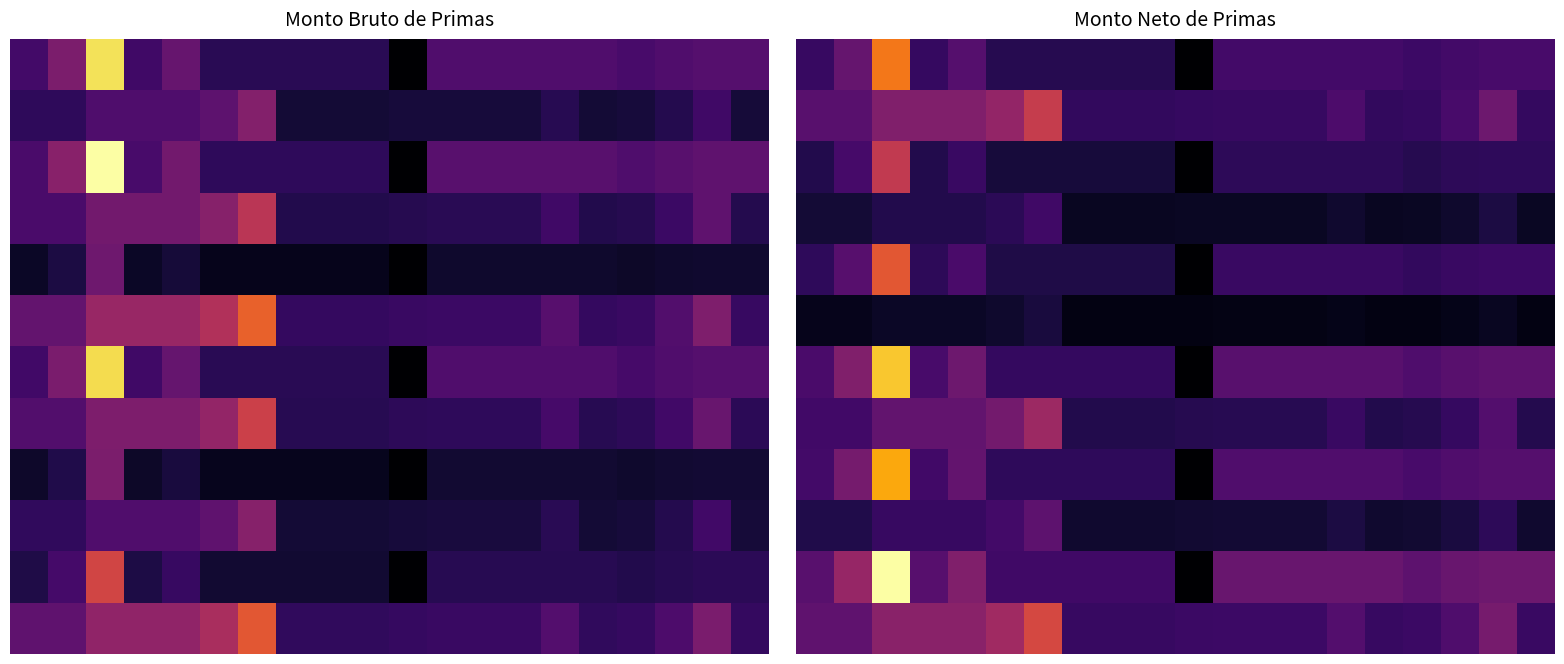

What is the difference between the highest and lowest values at 4?

19944.1